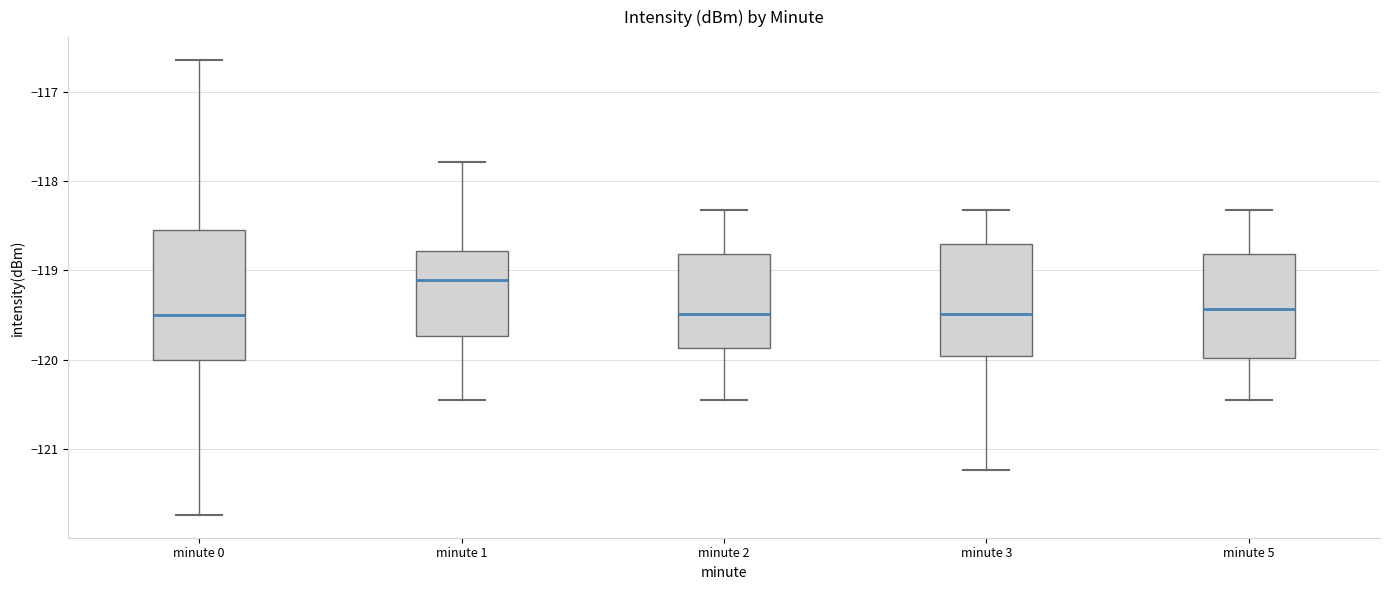

Reading left to right, read every box against the y-axis: the position of its median line, the range the box covers, and the ends of its whiskers. The values are not printed on the chart, so give them approximately, as read against the axis.

minute 0: median -119.5, box -120.0 to -118.6, whiskers -121.7 to -116.6
minute 1: median -119.1, box -119.7 to -118.8, whiskers -120.5 to -117.8
minute 2: median -119.5, box -119.9 to -118.8, whiskers -120.5 to -118.3
minute 3: median -119.5, box -120.0 to -118.7, whiskers -121.2 to -118.3
minute 5: median -119.4, box -120.0 to -118.8, whiskers -120.5 to -118.3